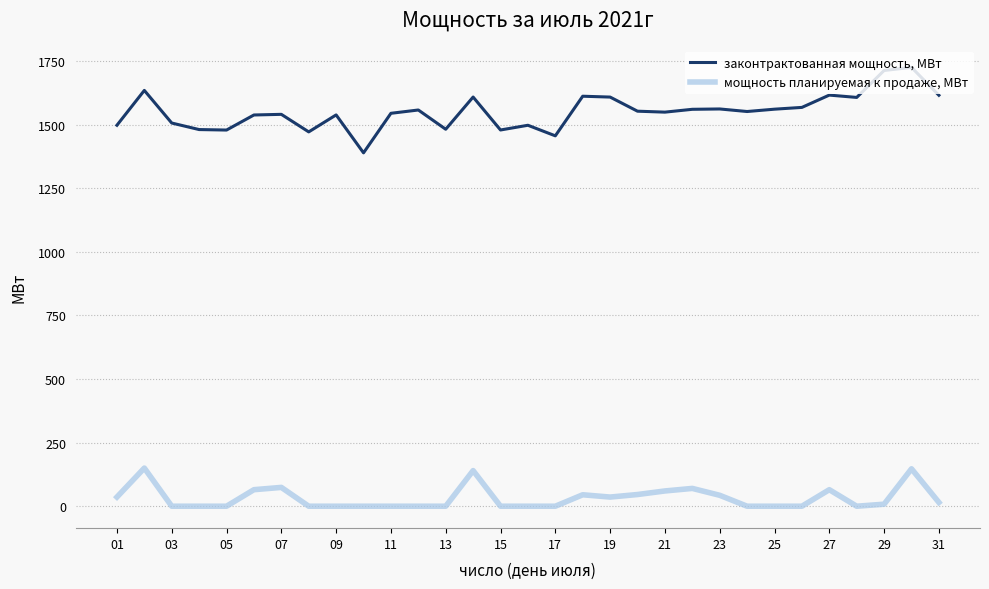

What is the maximum value for мощность планируемая к продаже, МВт?

150.0